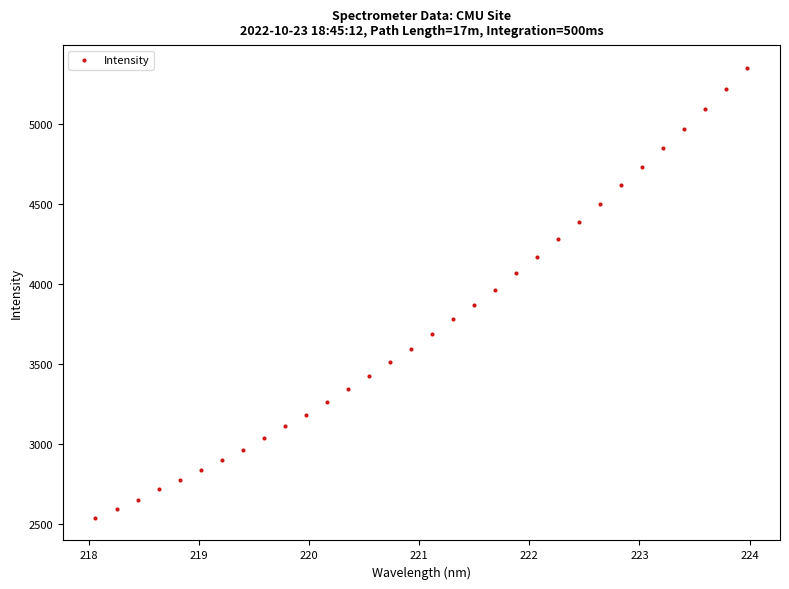

What is the range of X values (max minus min)?

5.9